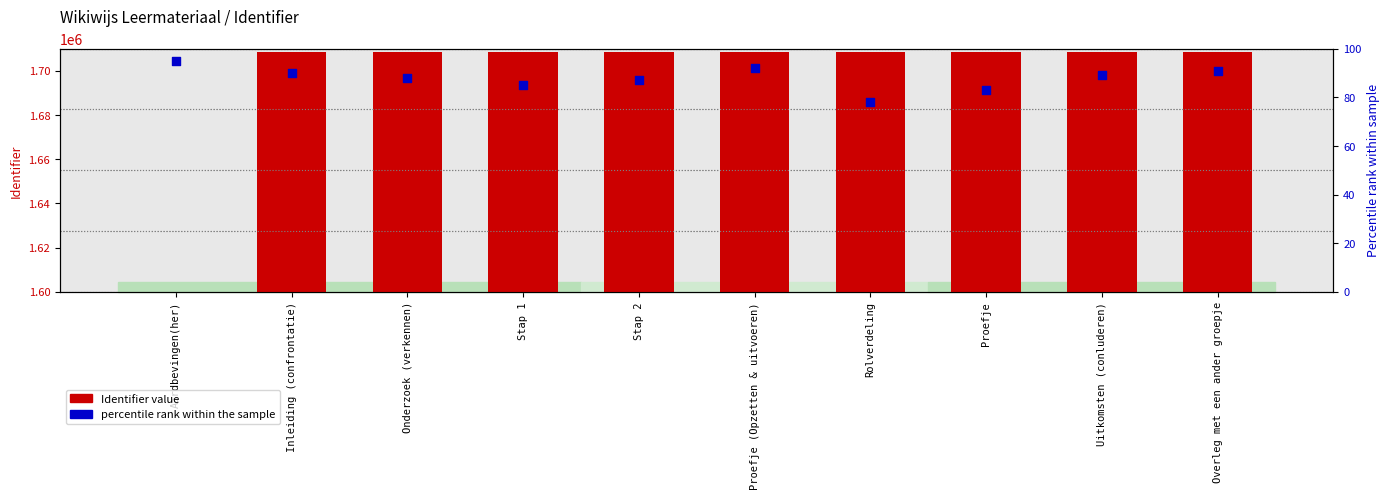

Is the value of Identifier value at Proefje greater than the value of percentile rank within the sample at Stap 2?

Yes